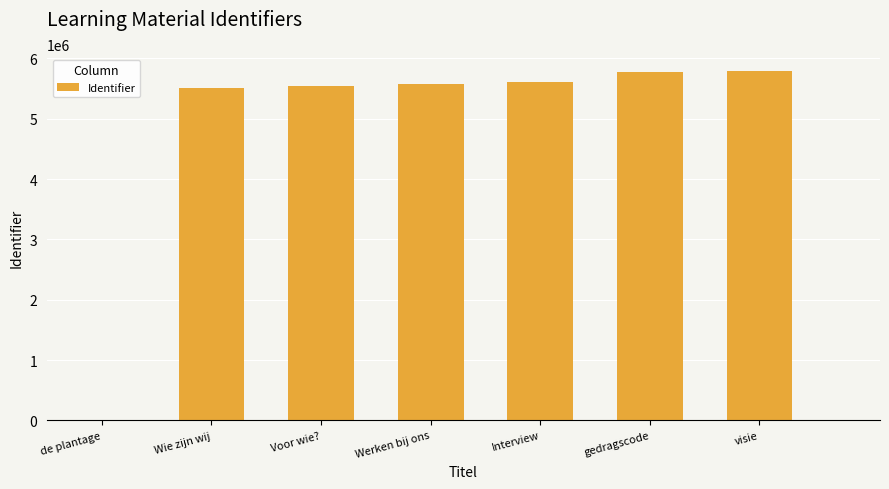

True or false: the data shows 5546773 at Voor wie?.

True